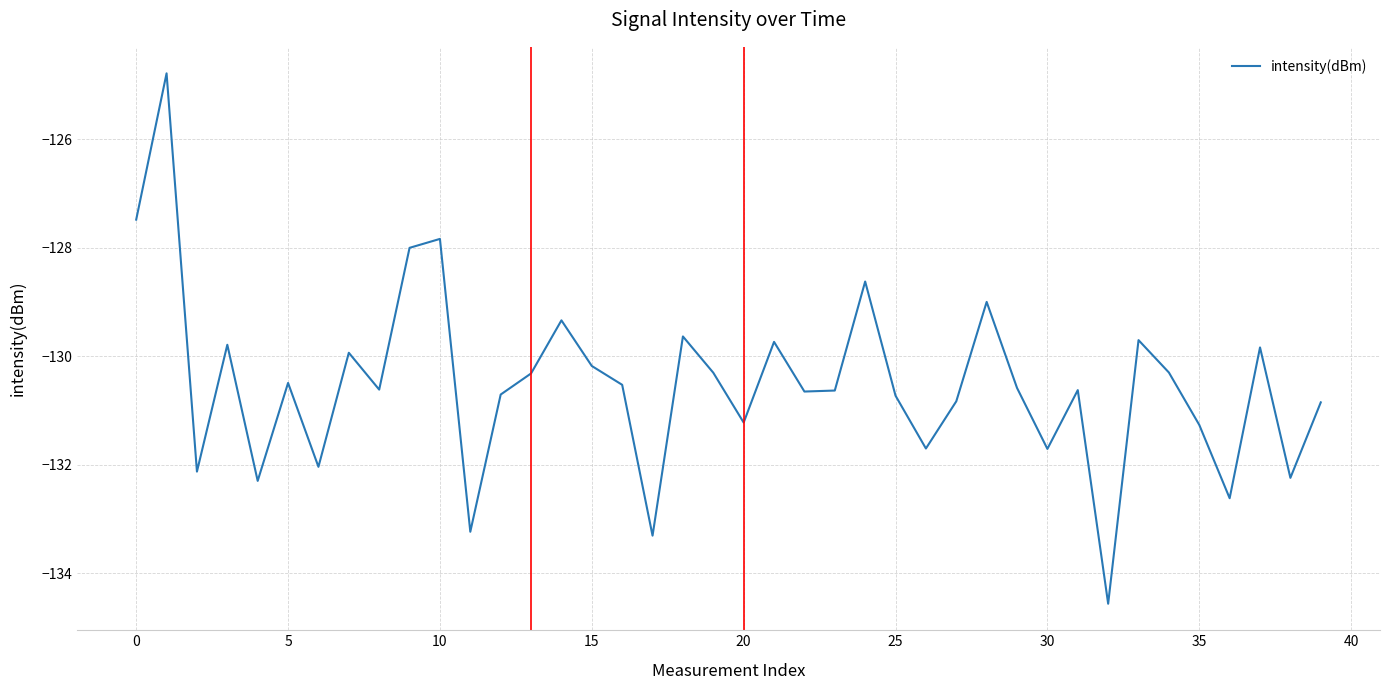

True or false: the data has more than 2 interior local peaks.

True